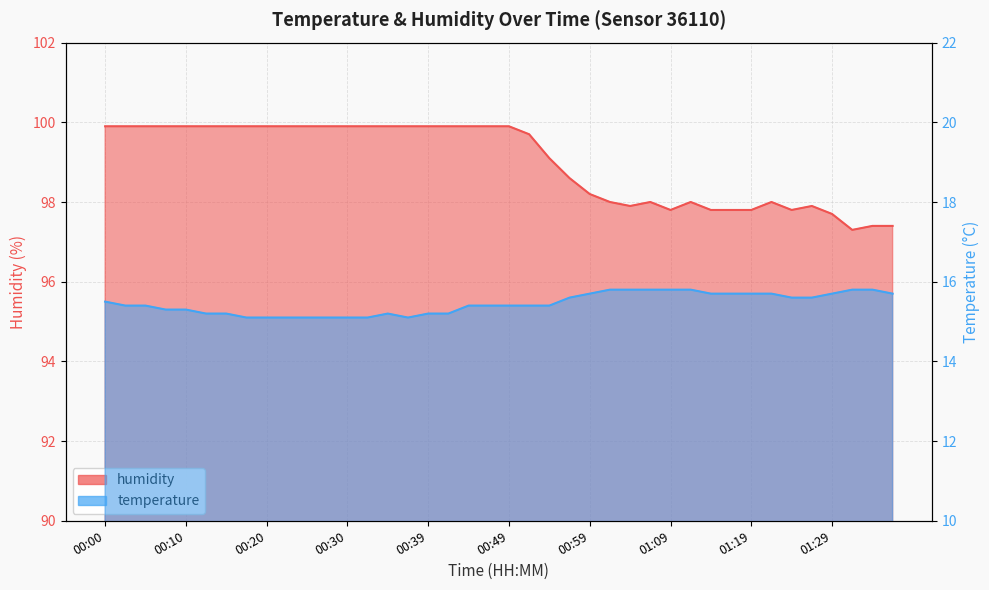

How many distinct data groups are displayed?

2